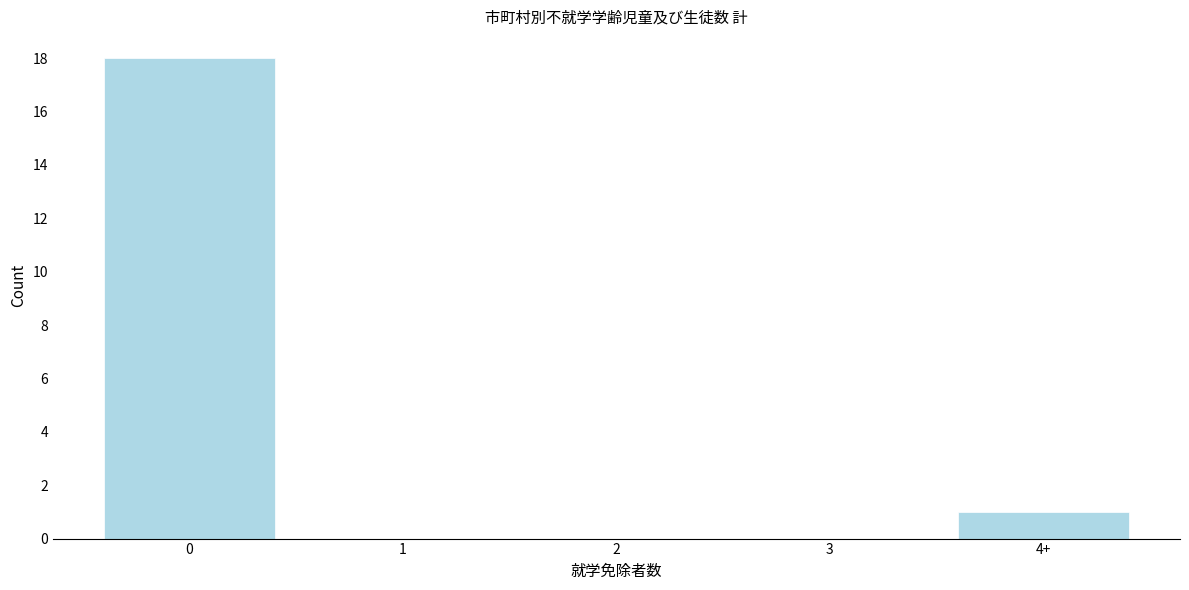

Reading left to right, what are all the values shown in this chart?

0=18	1=0	2=0	3=0	4+=1